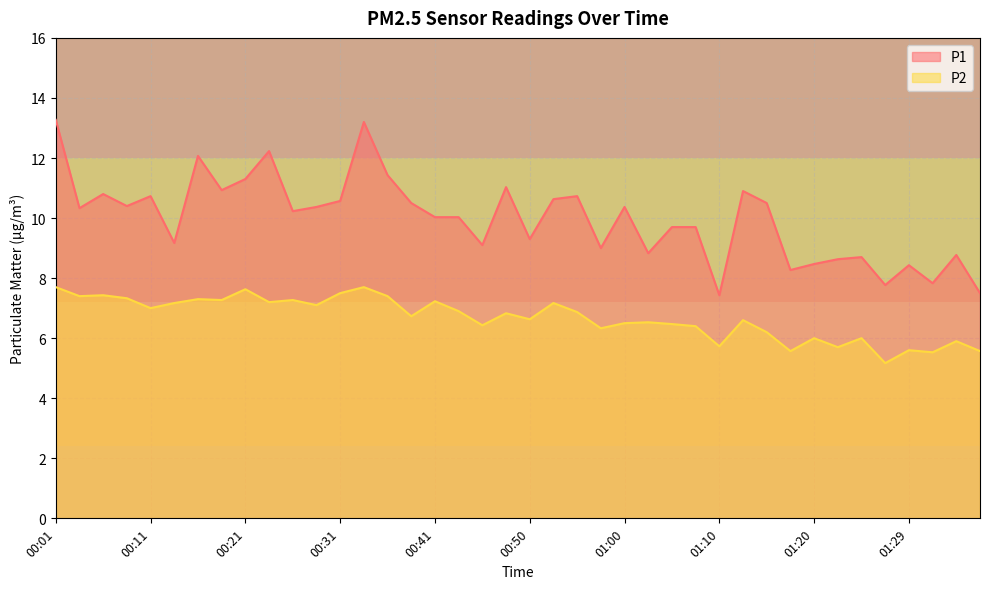

What is the total value across all series at 00:14?

16.3